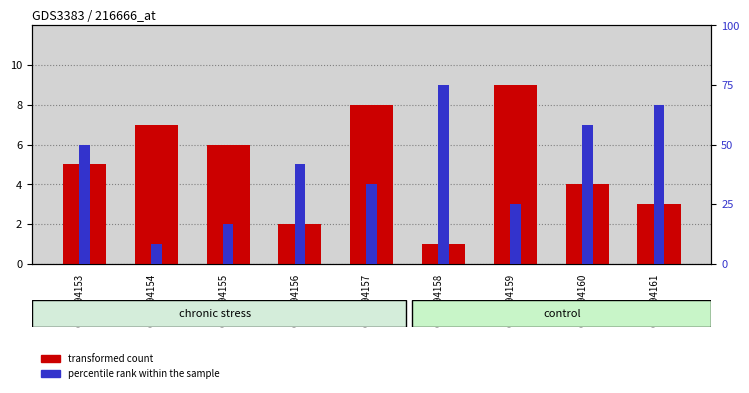

Reading right to left, what are all the values shown in this chart?

transformed count: GSM194161=3	GSM194160=4	GSM194159=9	GSM194158=1	GSM194157=8	GSM194156=2	GSM194155=6	GSM194154=7	GSM194153=5
percentile rank within the sample: GSM194161=8	GSM194160=7	GSM194159=3	GSM194158=9	GSM194157=4	GSM194156=5	GSM194155=2	GSM194154=1	GSM194153=6